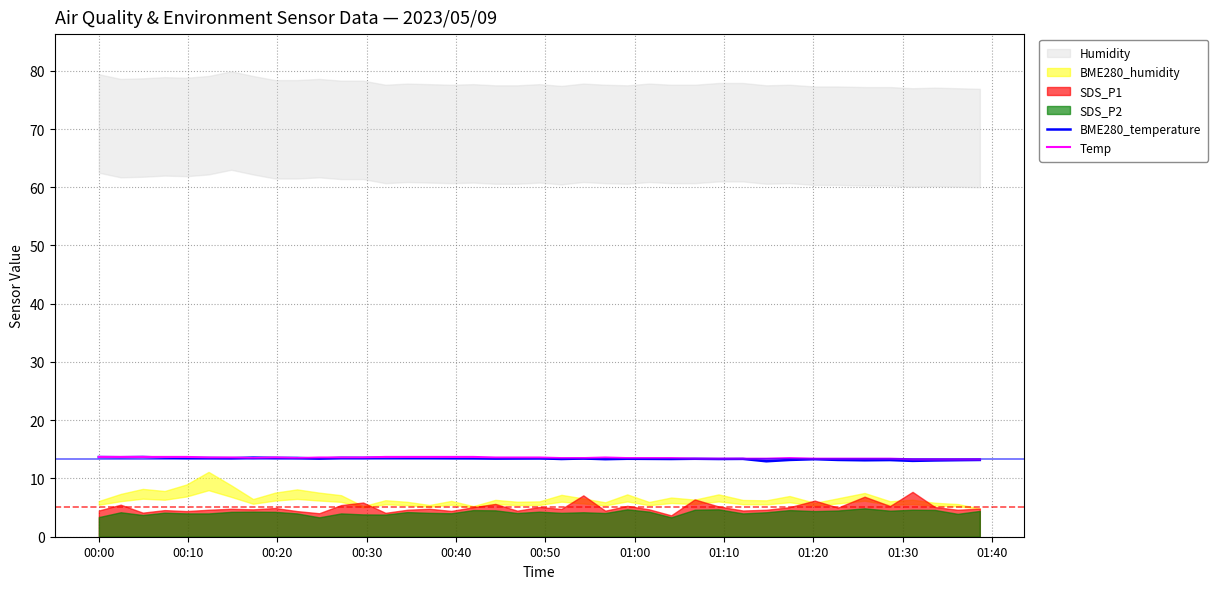

How many intersections are there between BME280_temperature and Temp?

4